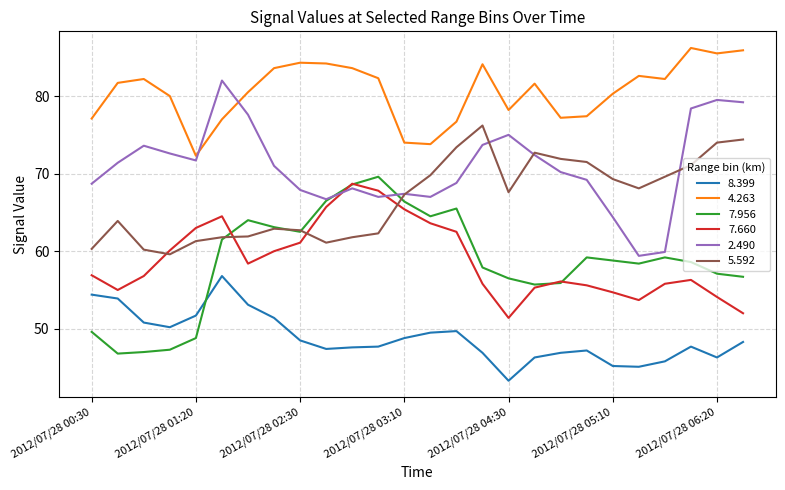

True or false: 7.660 and 4.263 cross at least once.

False